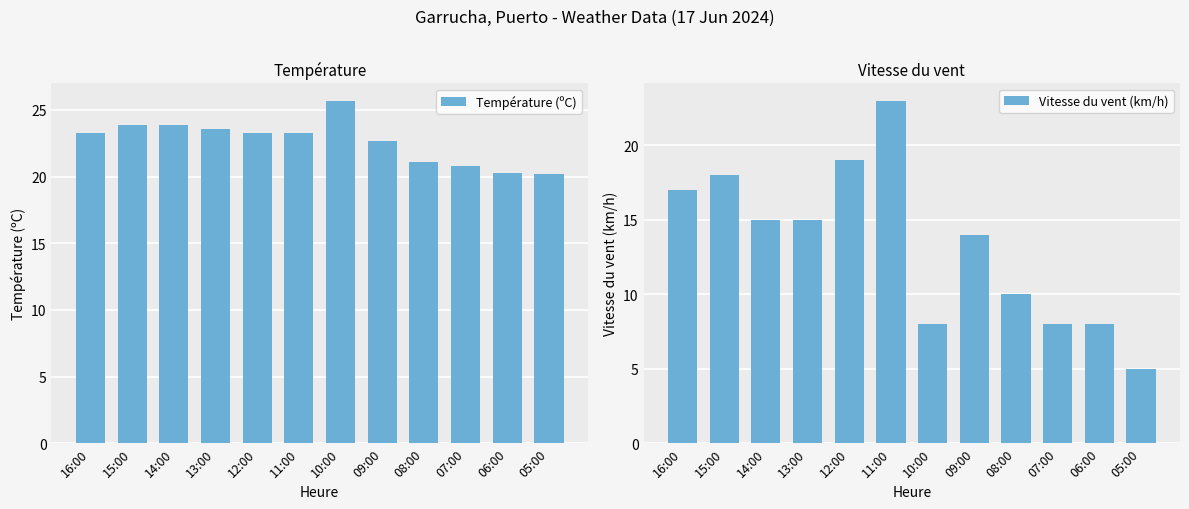

What is the average value of the Vitesse du vent (km/h) series?

13.3